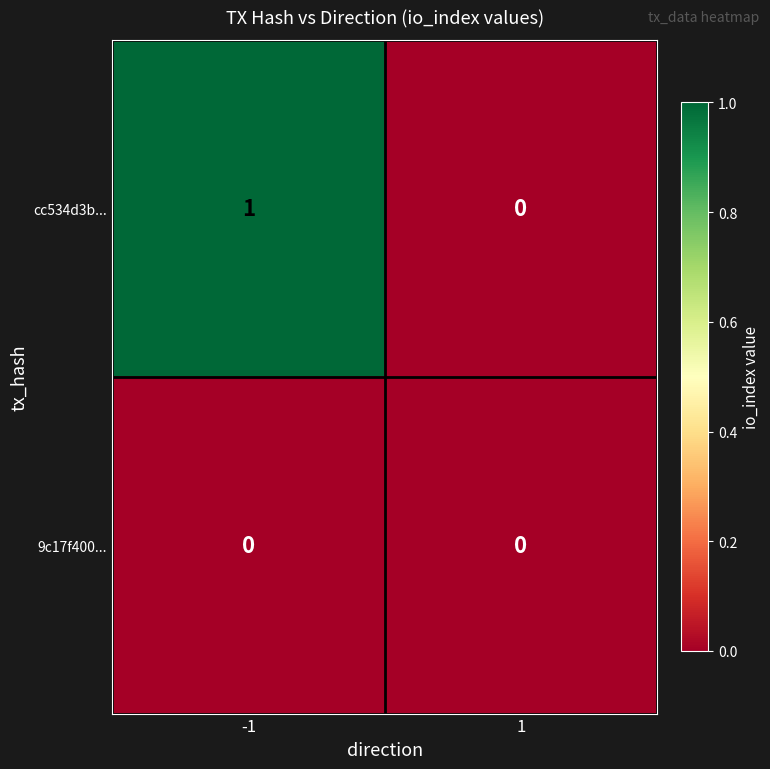

Which series changed the most between -1 and 1?

cc534d3b...